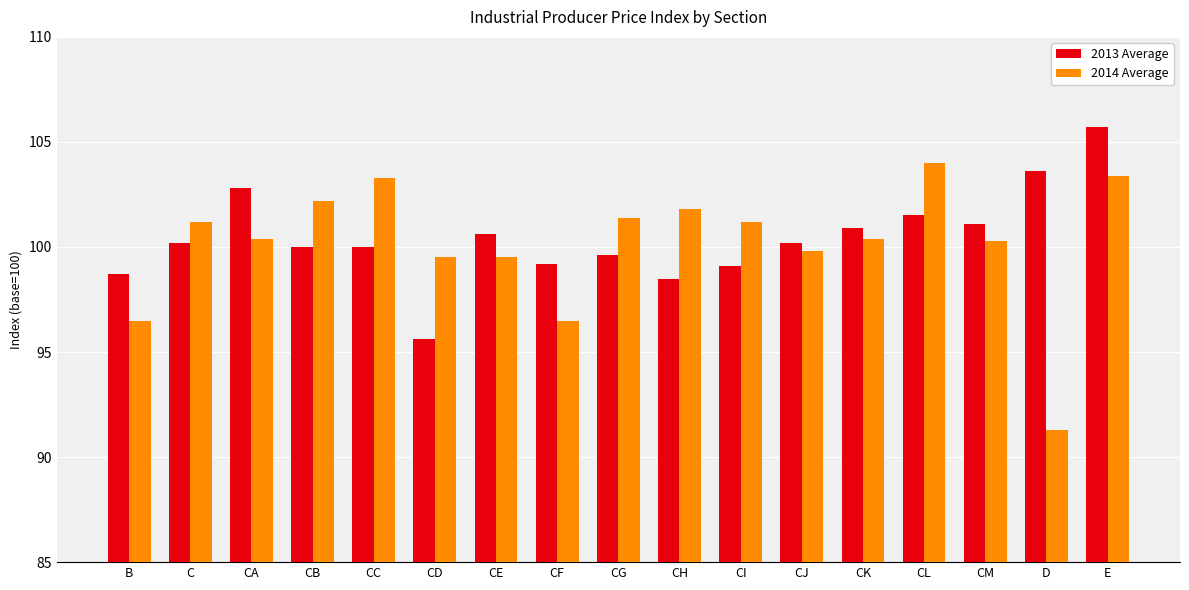

Which series changed the most between B and CA?

2013 Average